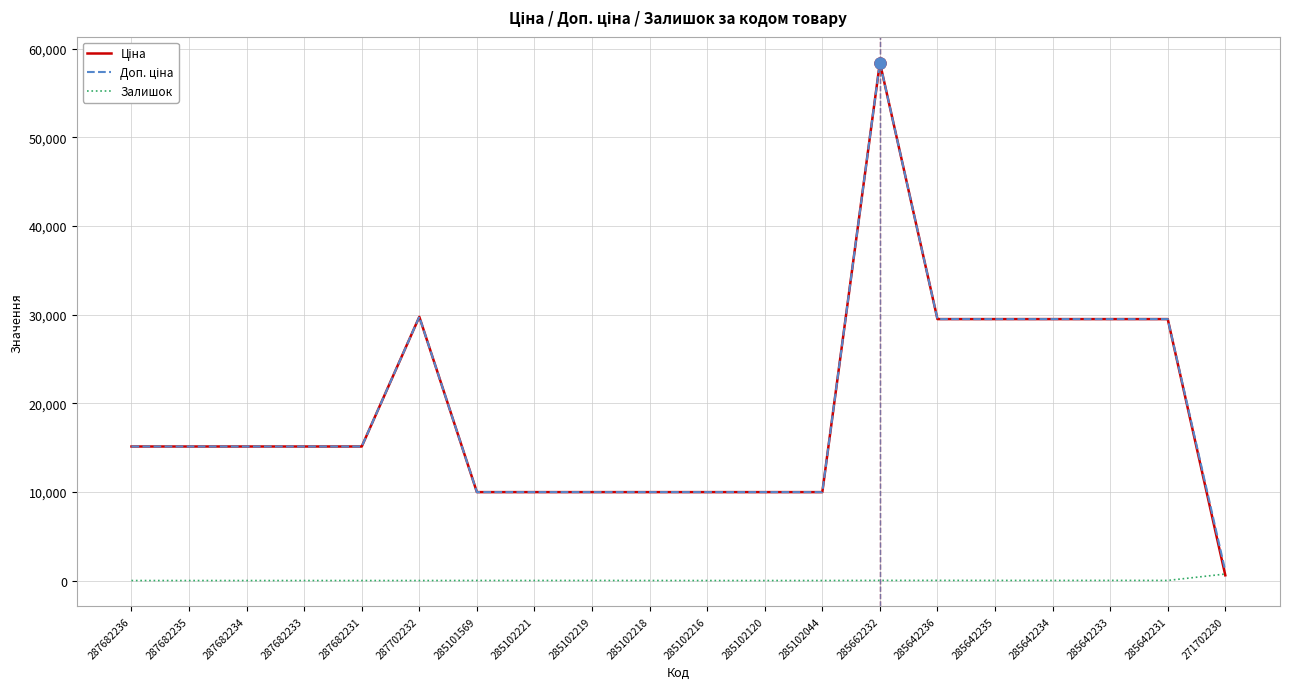

What is the spread (max minus min) of values at 285102120?

9975.0